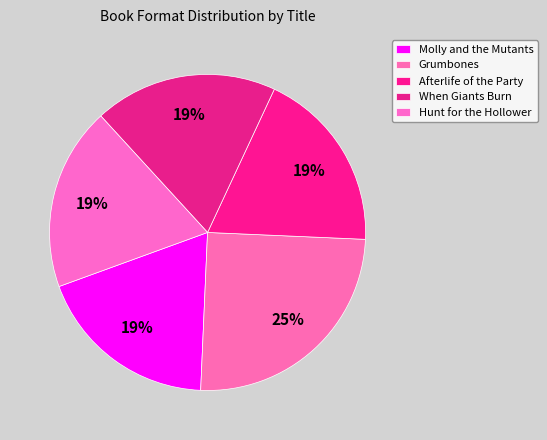

Is it true that When Giants Burn is 19% of the pie?

True